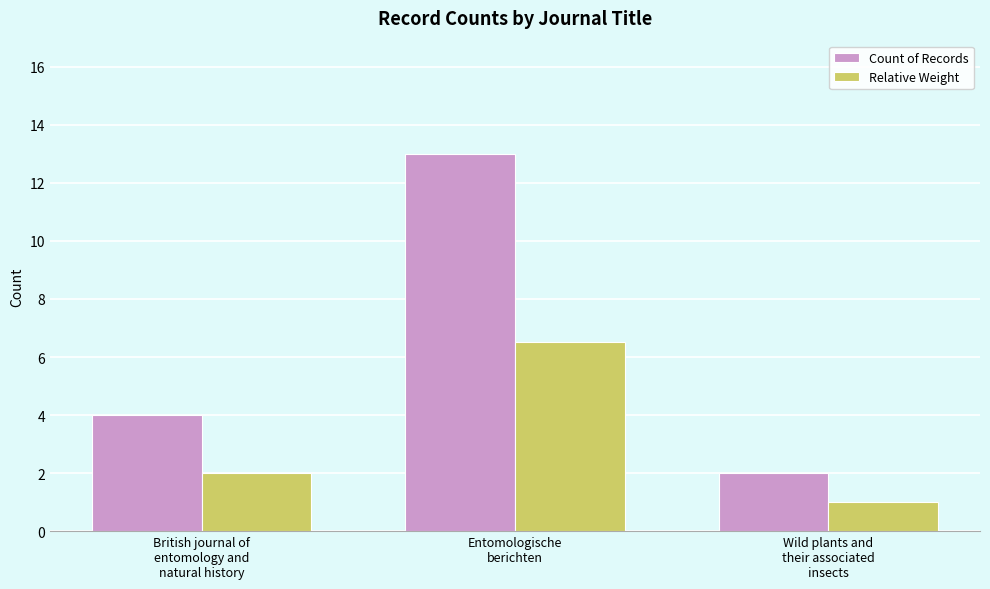

Reading right to left, what are all the values shown in this chart?

Count of Records: 2.0	13.0	4.0
Relative Weight: 1.0	6.5	2.0